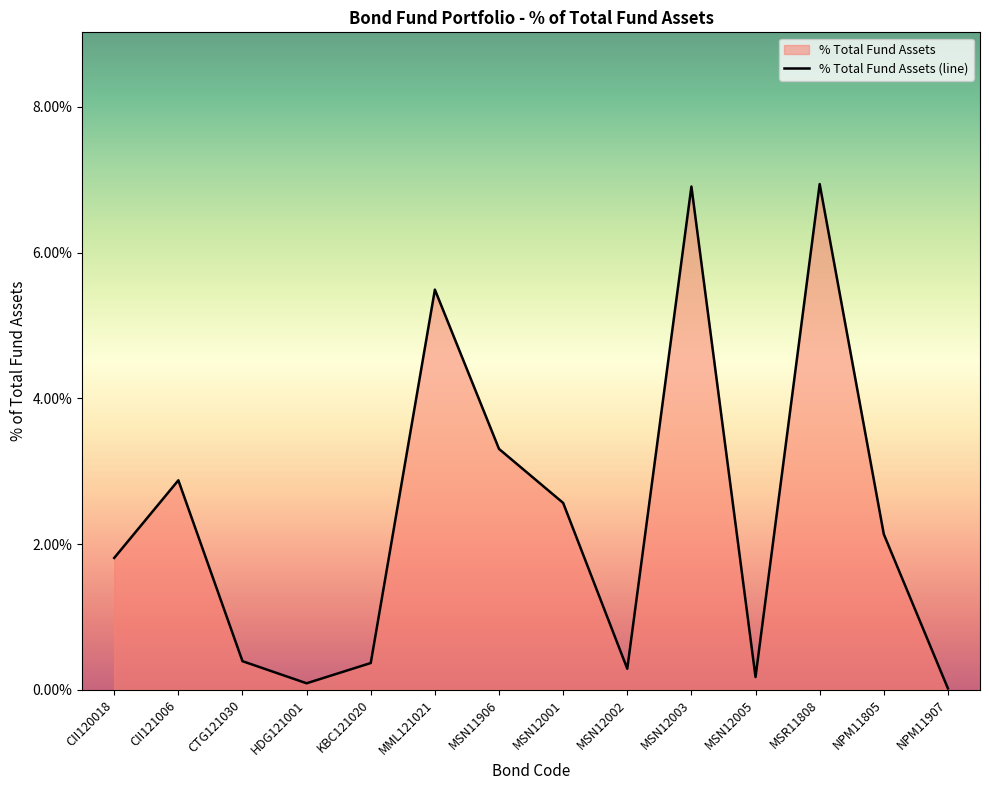

How many categories are shown in the chart?

14